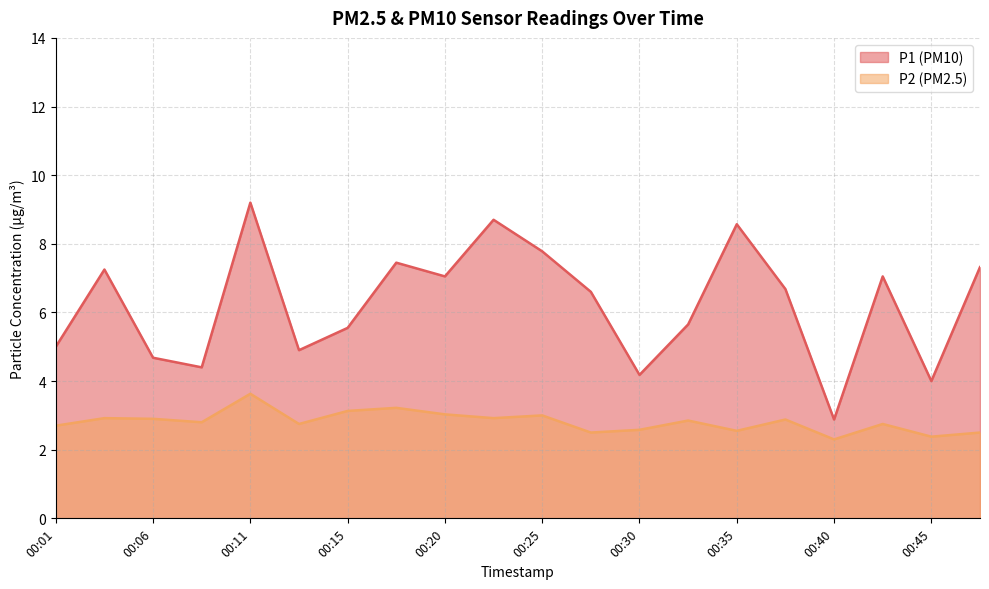

Where is the first local minimum for P2?

00:08